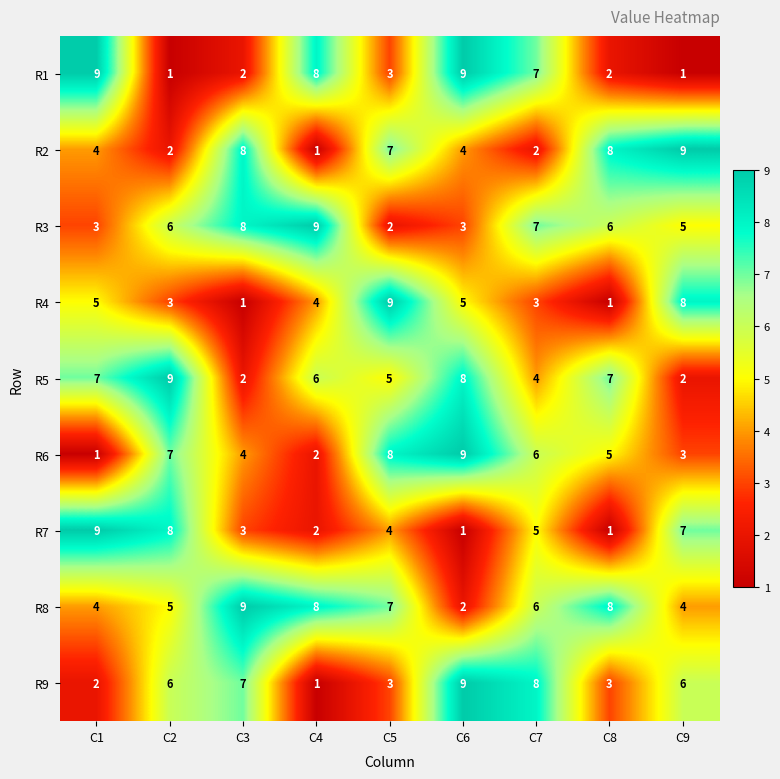

What is the difference between the highest and lowest values at C8?

7